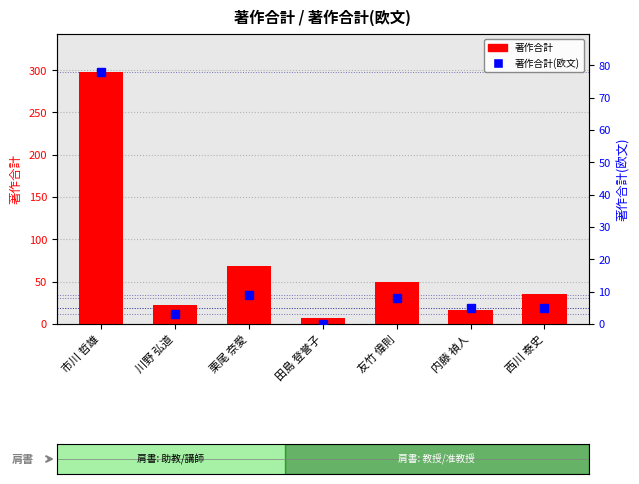

What is the sum of all 著作合計 values?

498